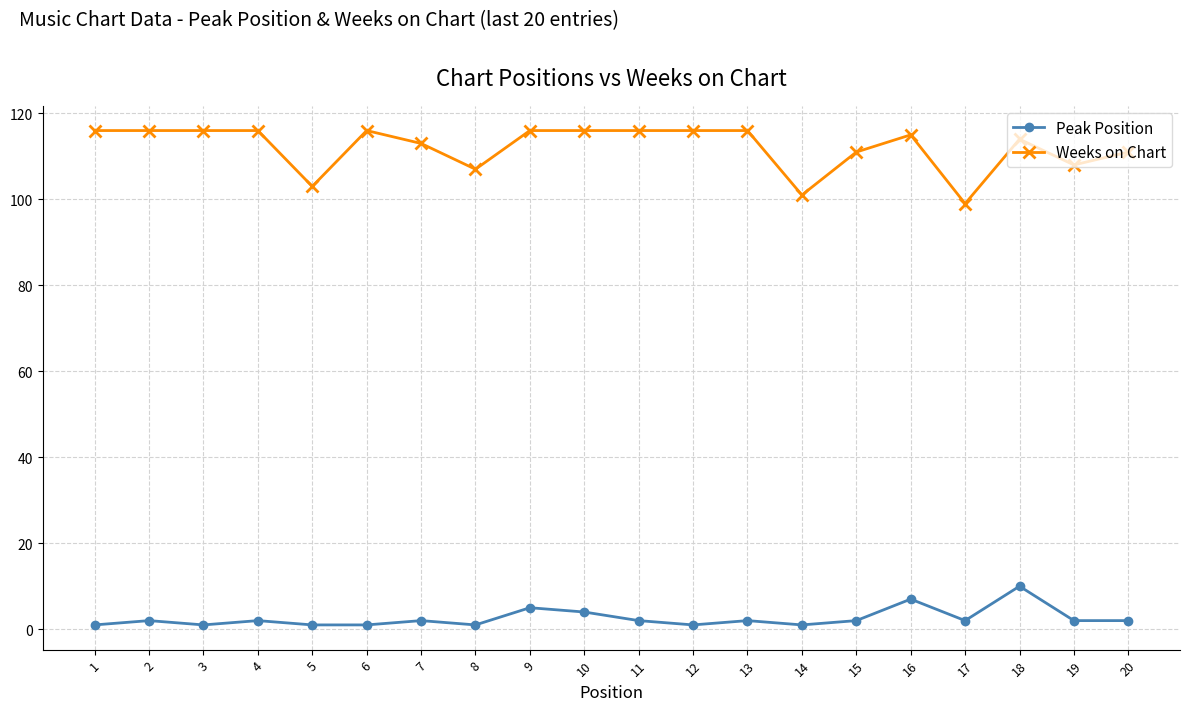

What are all the series names shown in the legend?

Peak Position, Weeks on Chart